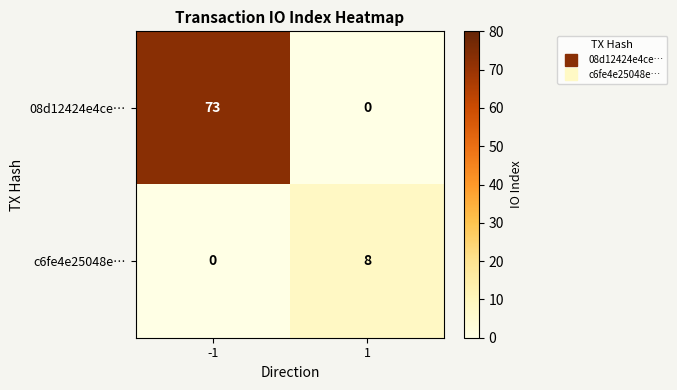

Which series has the widest spread of values?

08d12424e4ce…